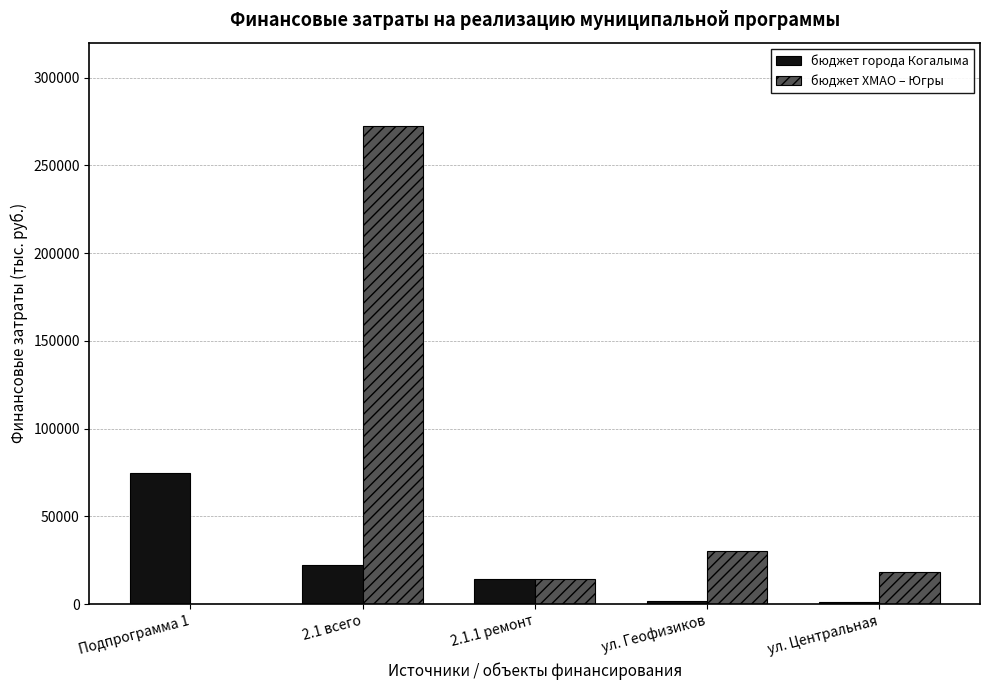

What is the greatest value displayed?

272443.2